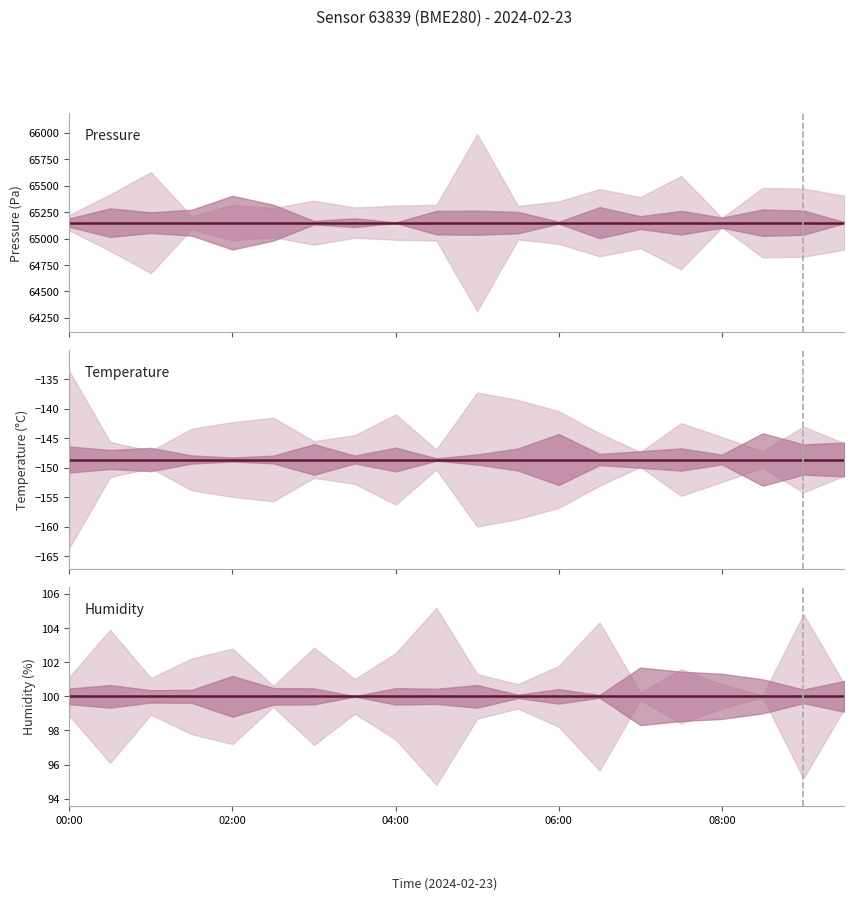

Between 12 and 15, which series saw the biggest shift?

pressure